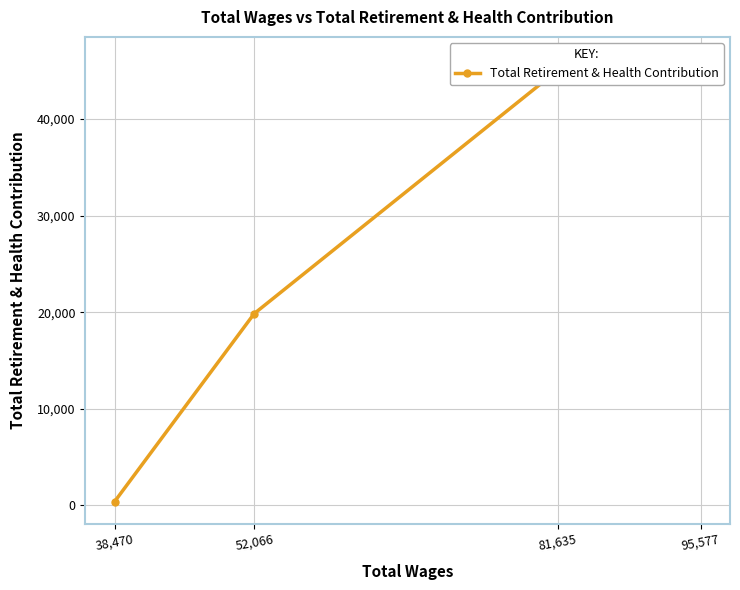

Is this an area chart (filled region under the line)?

No